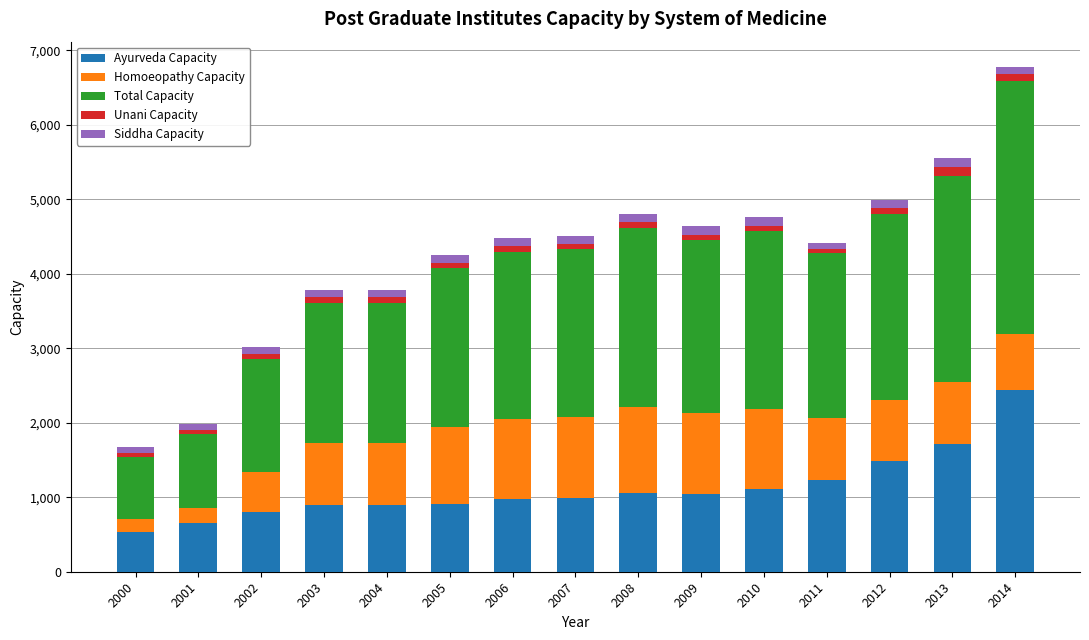

What is the minimum value for Ayurveda Capacity?

538